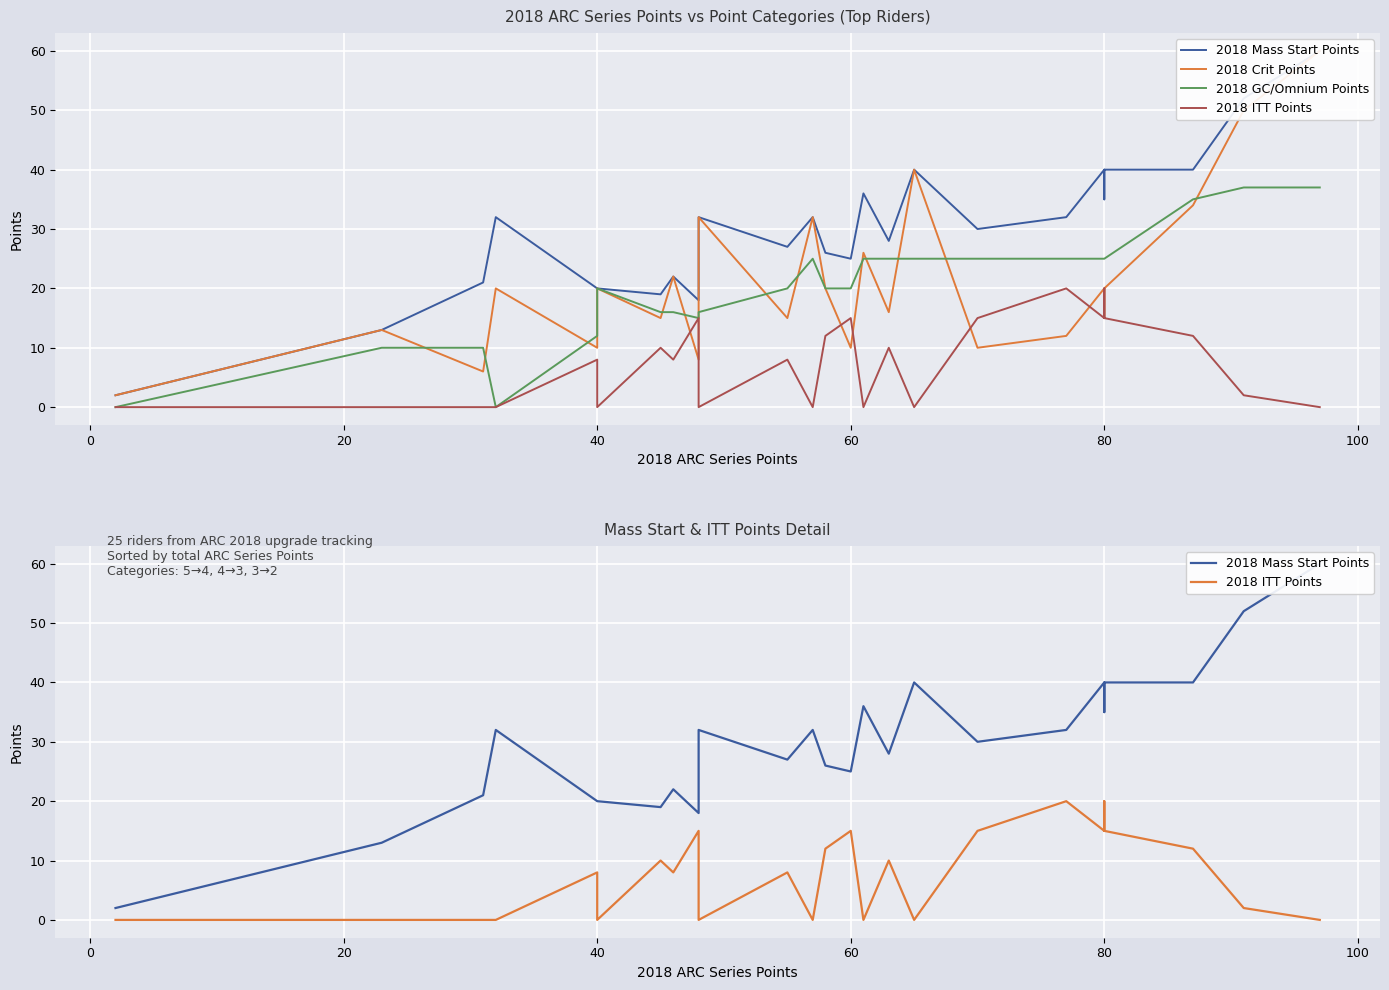

The value of 2018 Crit Points at 14 is 6. True or false?

False